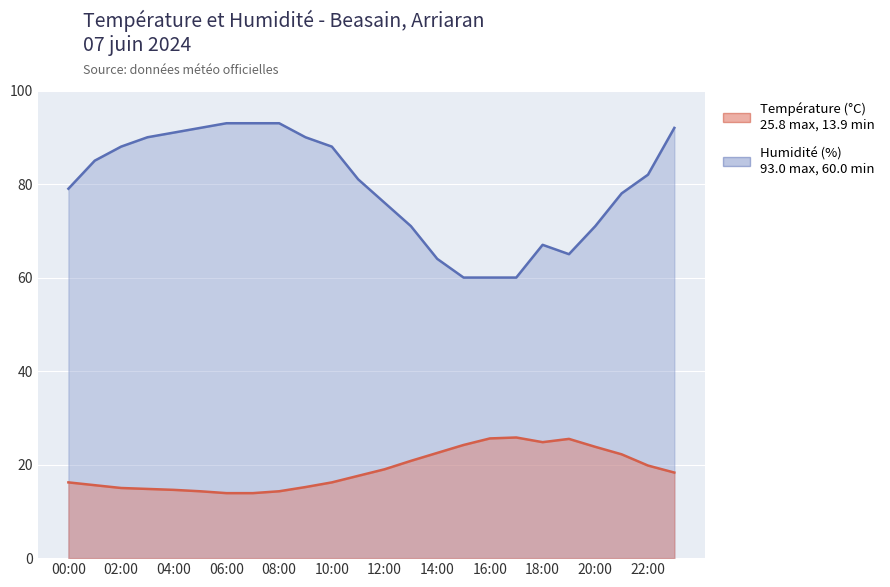

Reading left to right, extract all data points from this chart.

Température (°C): 16.2	15.6	15.0	14.8	14.6	14.3	13.9	13.9	14.3	15.2	16.2	17.6	19.0	20.8	22.5	24.2	25.6	25.8	24.8	25.5	23.8	22.2	19.8	18.3
Humidité (%): 79.0	85.0	88.0	90.0	91.0	92.0	93.0	93.0	93.0	90.0	88.0	81.0	76.0	71.0	64.0	60.0	60.0	60.0	67.0	65.0	71.0	78.0	82.0	92.0